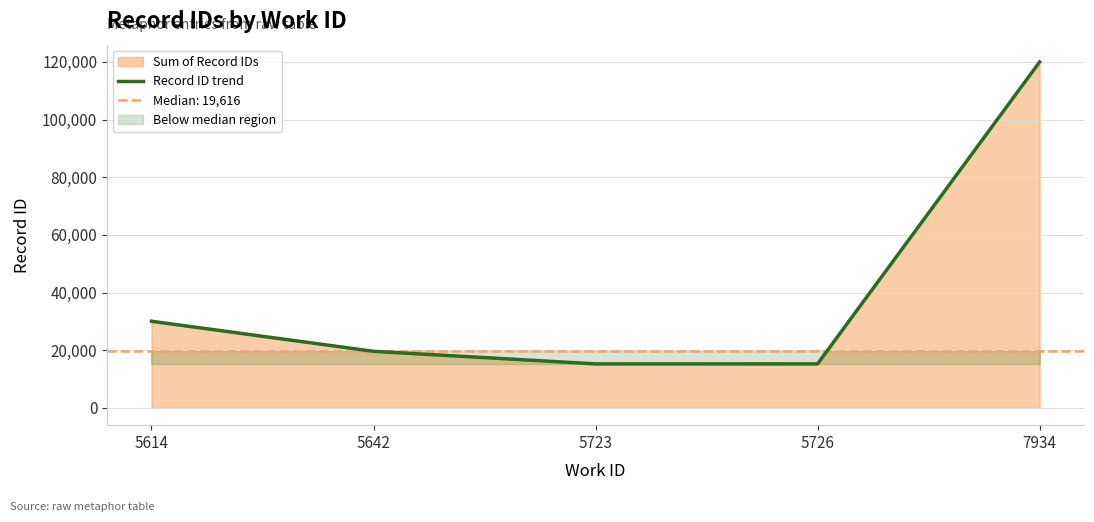

What is the sum of the values at 5642 and 5614?

49660